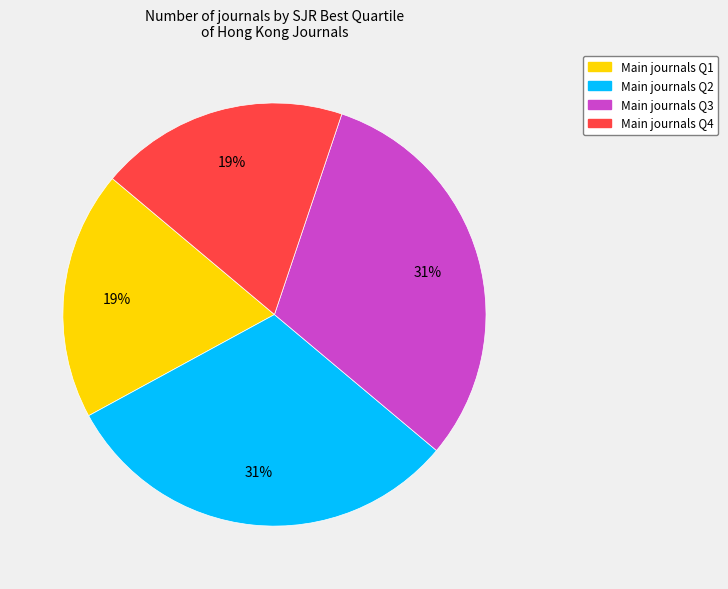

Between Main journals Q1 and Main journals Q2, which is larger?

Main journals Q2